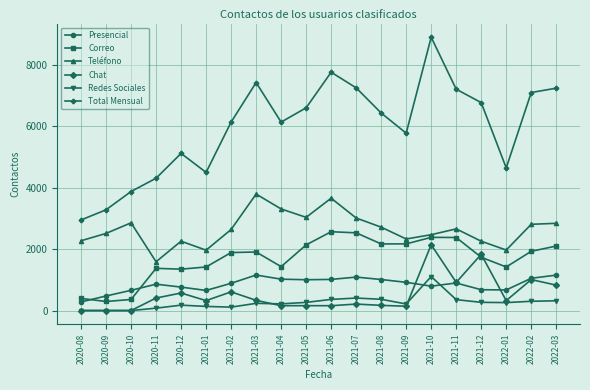

At 2021-05, list the series in order from largest to smallest.

Total Mensual, Teléfono, Correo, Presencial, Redes Sociales, Chat